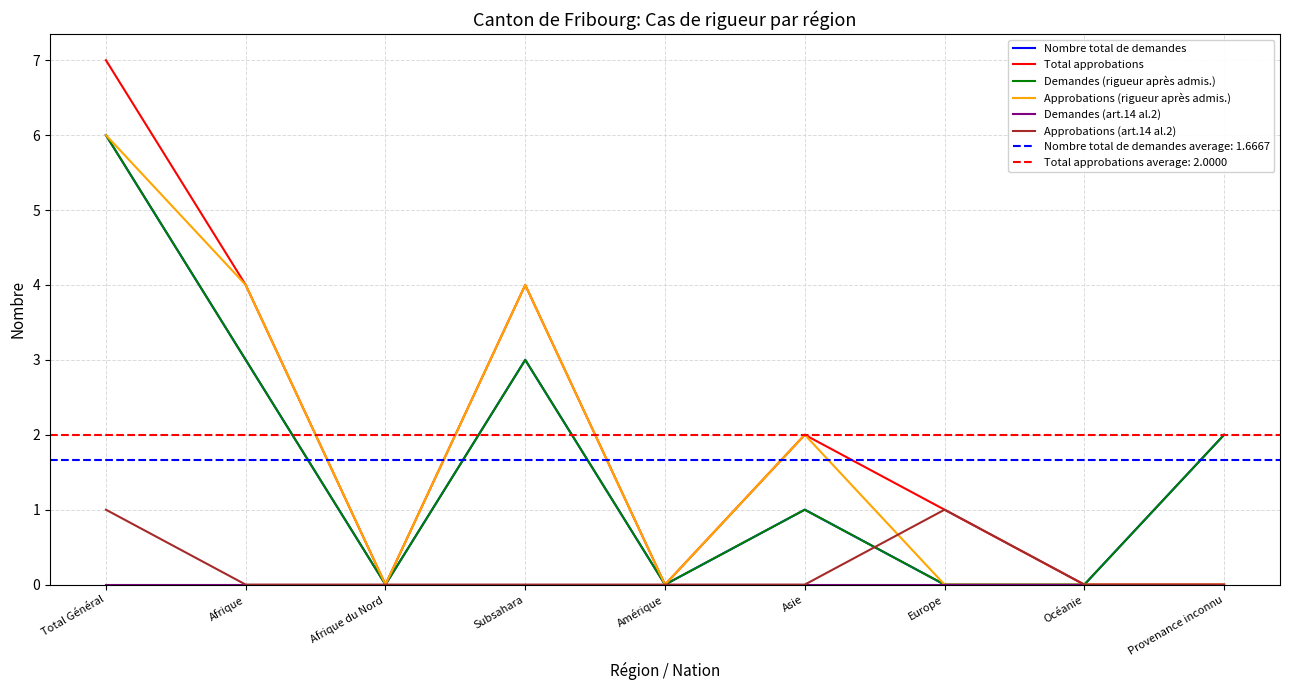

True or false: Total approbations has a value of 3 at Asie.

False